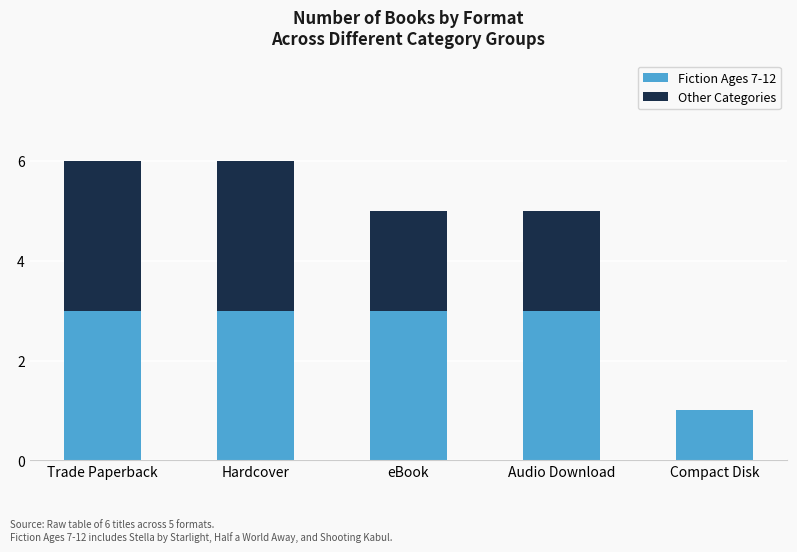

What is the highest value of the Fiction Ages 7-12 series?

3